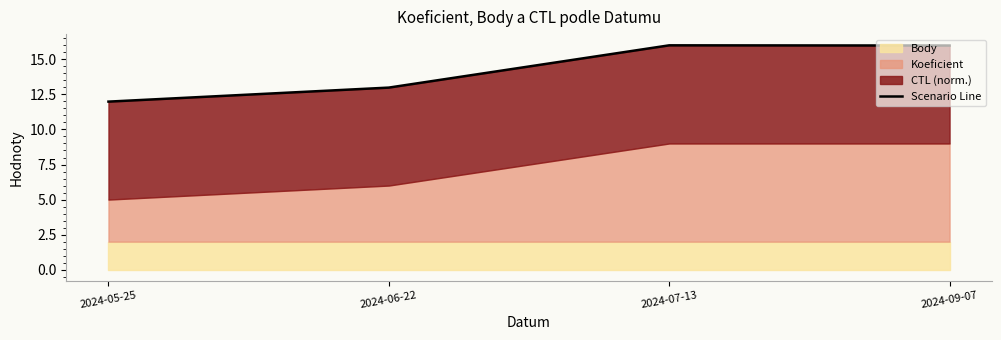

What is the greatest value displayed?

16.0